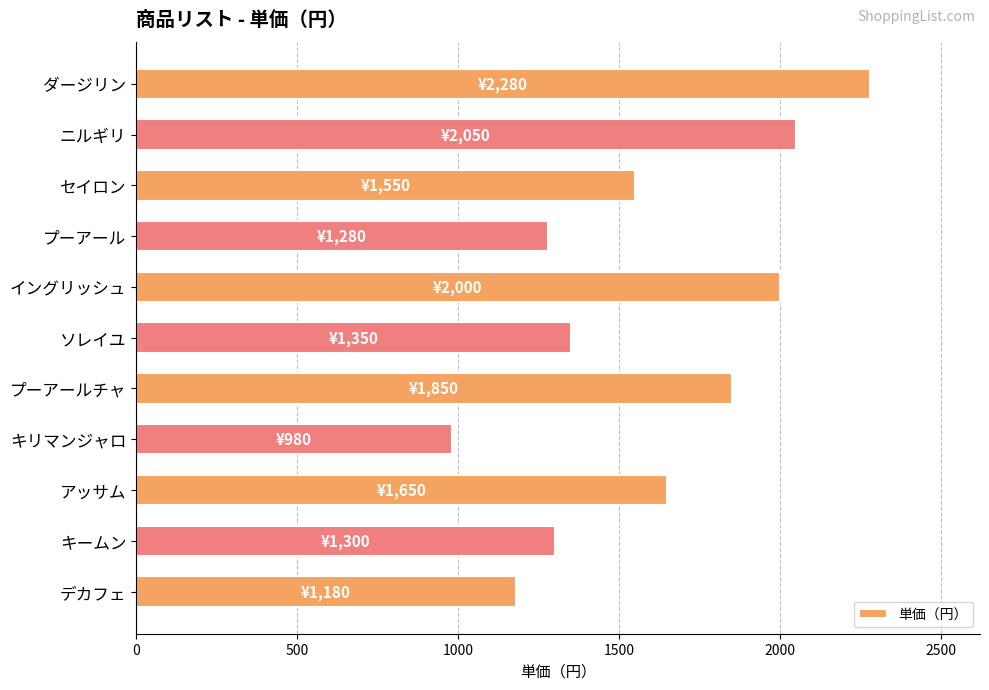

Reading bottom to top, list all the values displayed in this chart.

デカフェ=1180	キームン=1300	アッサム=1650	キリマンジャロ=980	プーアールチャ=1850	ソレイユ=1350	イングリッシュ=2000	プーアール=1280	セイロン=1550	ニルギリ=2050	ダージリン=2280